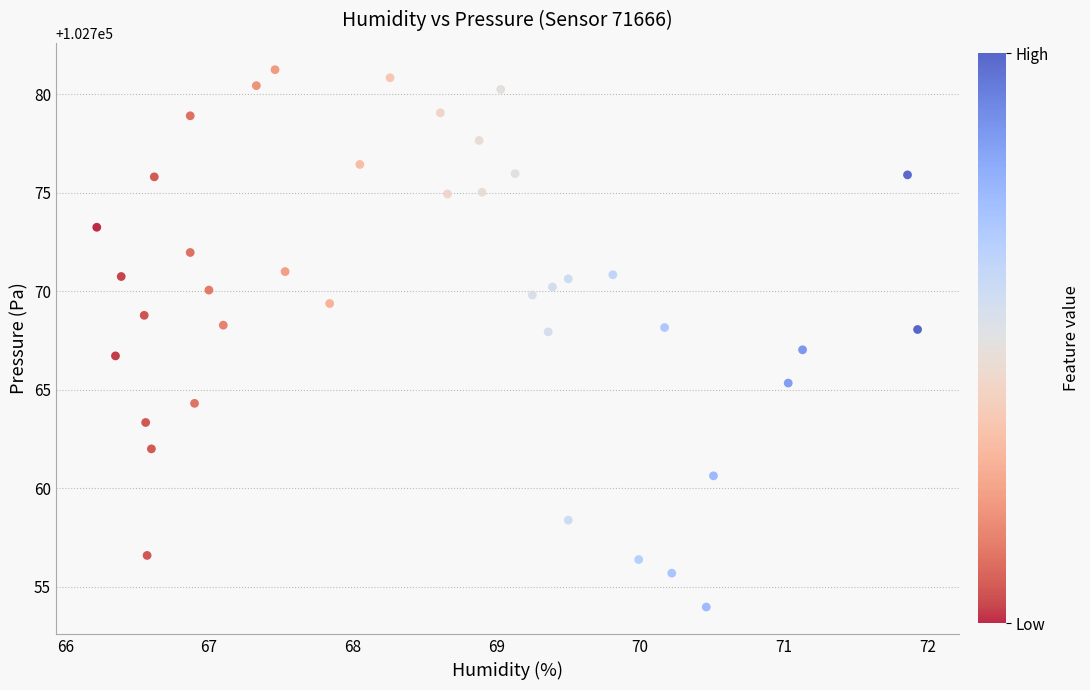

What is the range of Y values (max minus min)?

27.3